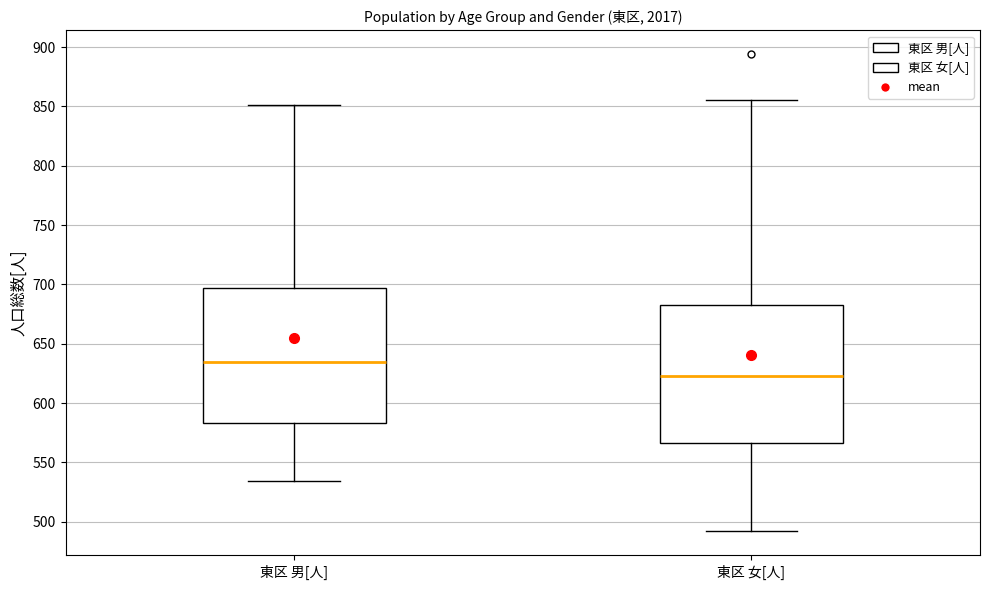

Reading left to right, transcribe this box plot: for each box, give where its median line is, the range the box spans, and where its two whiskers end, as read against the y-axis. The values are not printed on the chart, so give them approximately, as read against the axis.

東区 男[人]: median 635, box 585 to 695, whiskers 535 to 850
東区 女[人]: median 625, box 565 to 685, whiskers 490 to 855